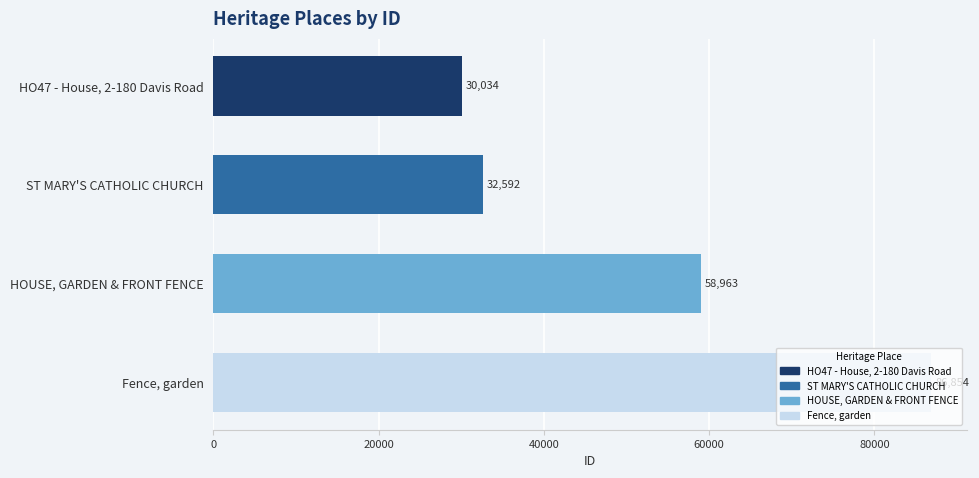

Are the bars grouped side by side (vs. stacked)?

No